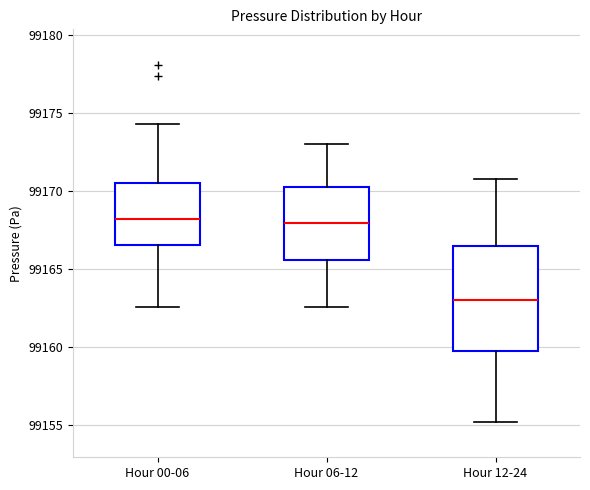

Where does the median line of the box for Hour 06-12 sit on the y-axis? The values are not printed on the chart, so give them approximately, as read against the axis.

99168.0